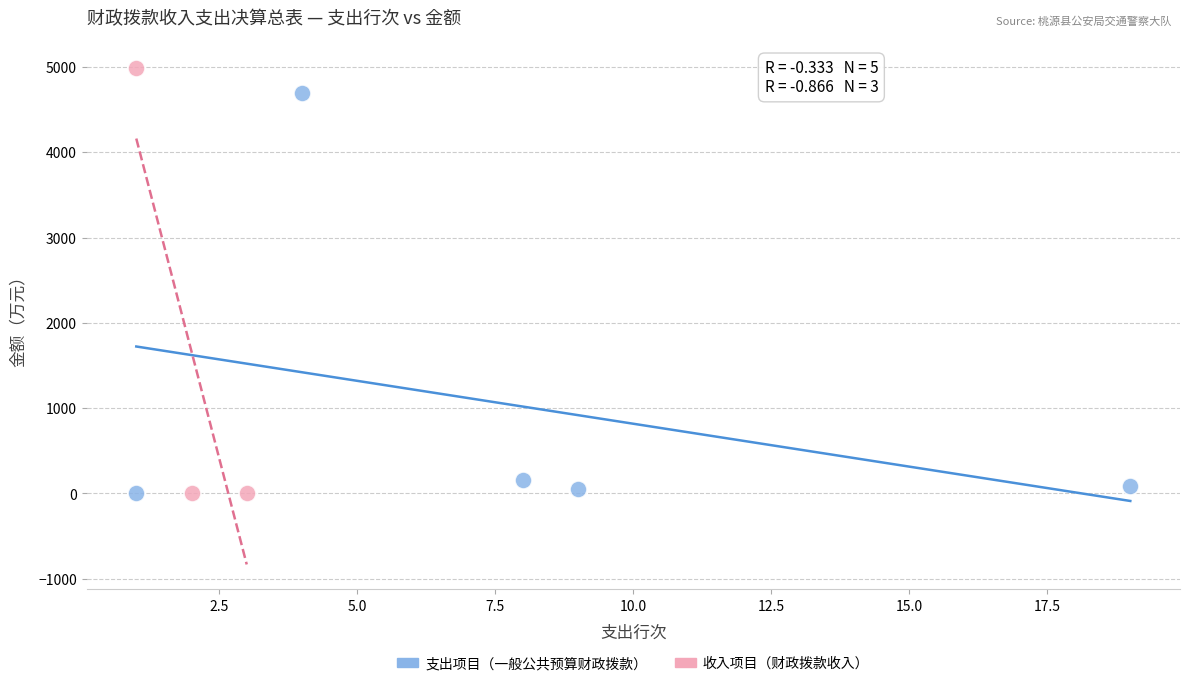

Which series has the largest Y range (max minus min)?

收入项目（财政拨款收入）